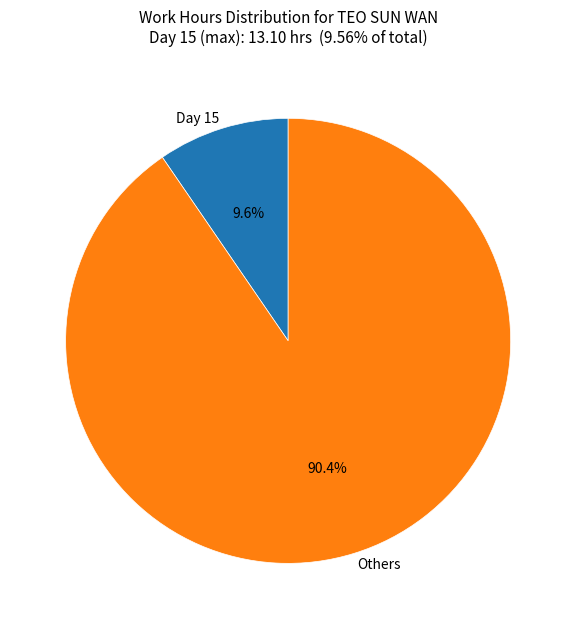

How many slices are in this pie chart?

2